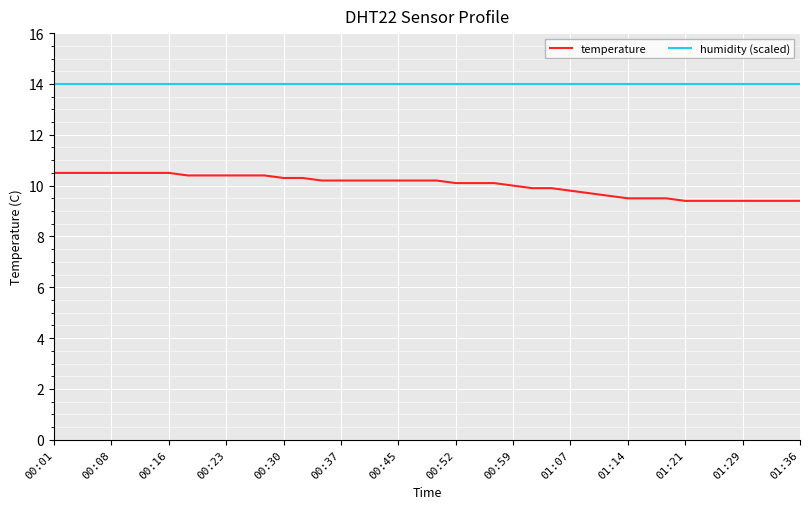

True or false: humidity (scaled) and temperature intersect in this chart.

False